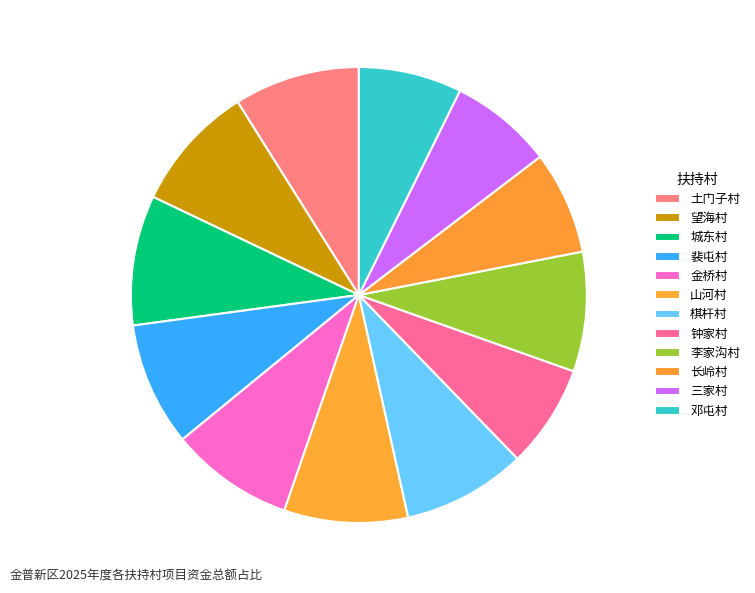

How many slices are in this pie chart?

12